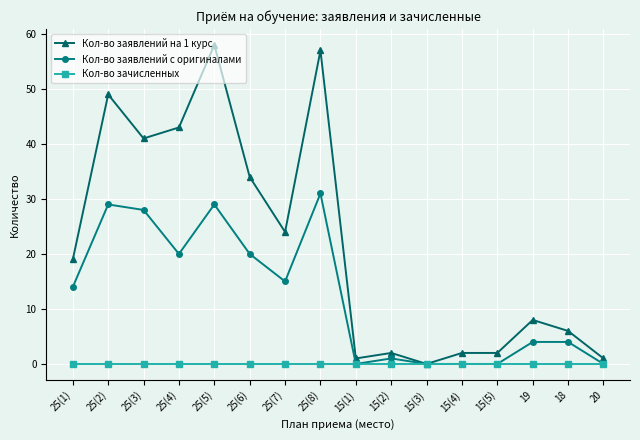

At how many categories does at least one series exceed 17?

8